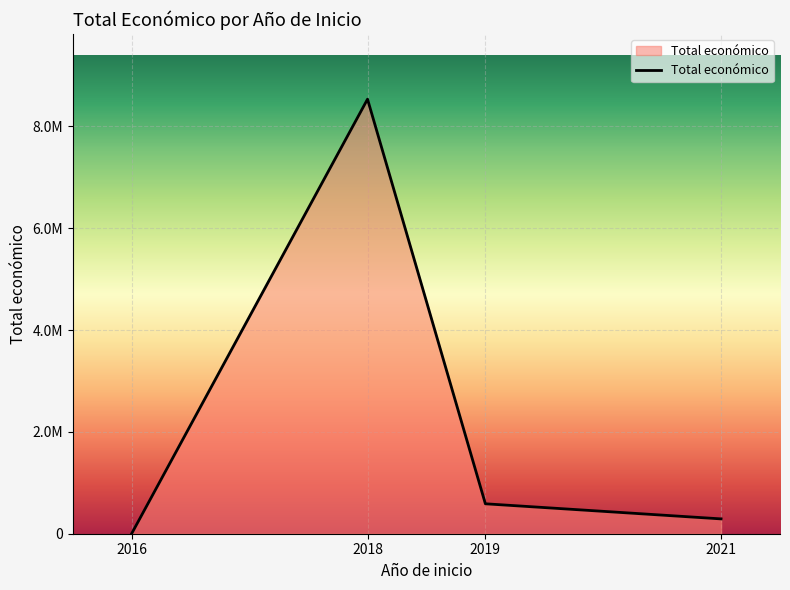

Does the chart display data point markers on the line(s)?

No